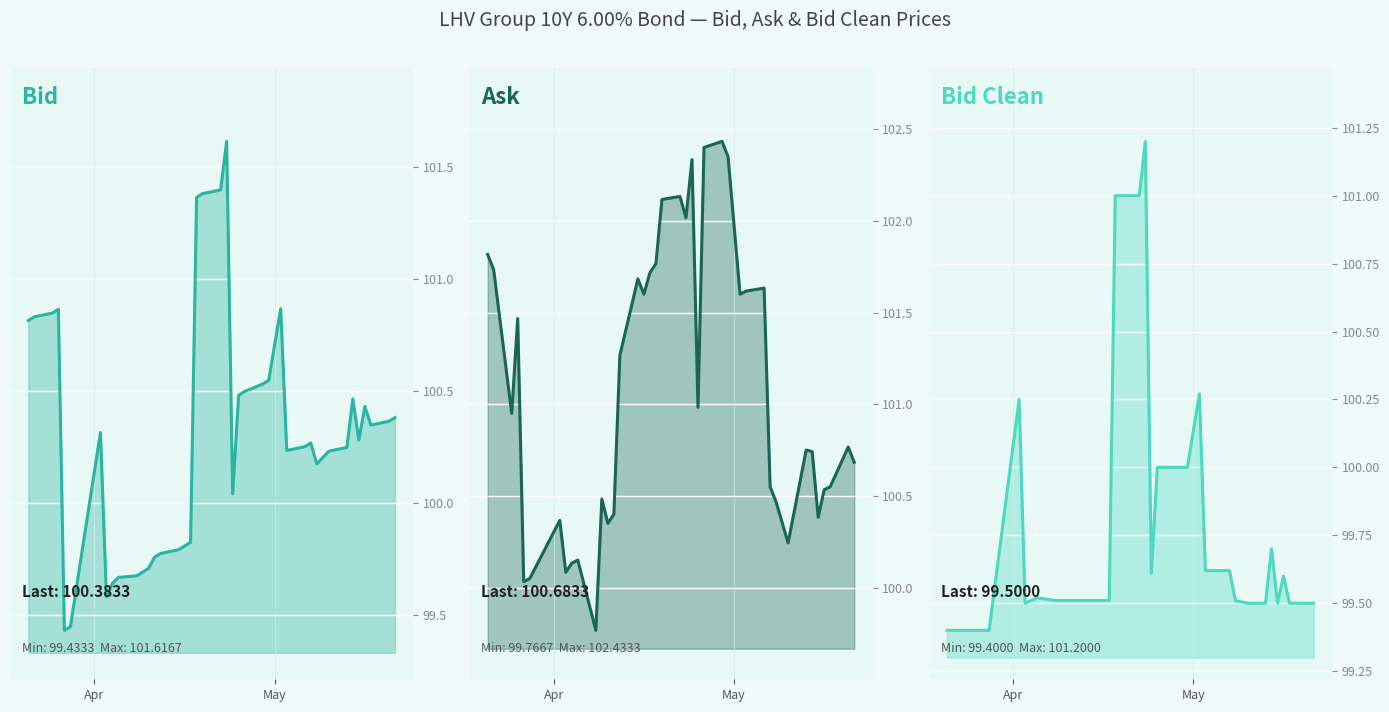

True or false: Bid Clean and Ask intersect in this chart.

False